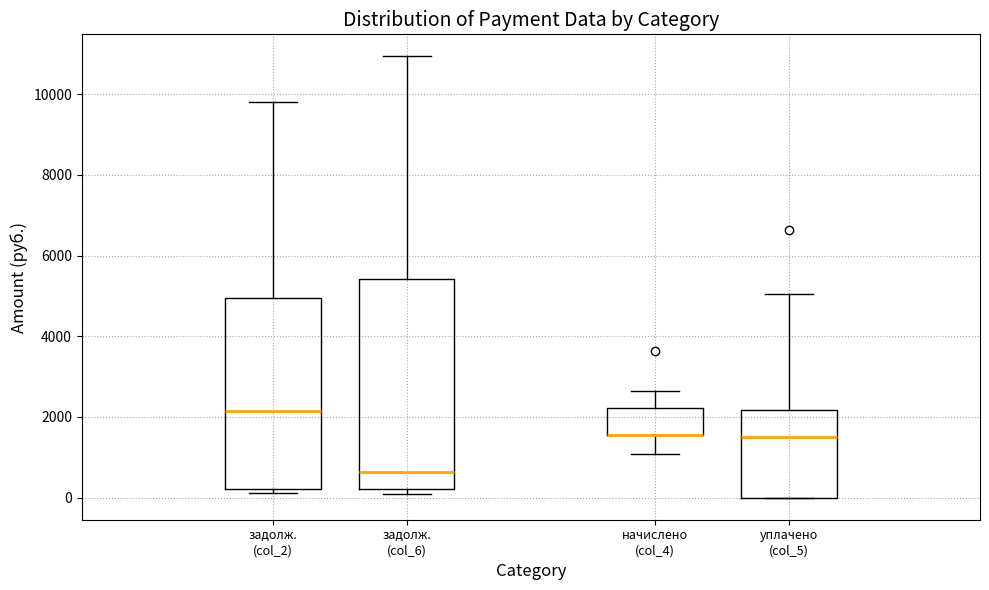

Reading left to right, transcribe this box plot: for each box, give where its median line is, the range the box spans, and where its two whiskers end, as read against the y-axis. The values are not printed on the chart, so give them approximately, as read against the axis.

задолж. (col_2): median 2200, box 200 to 5000, whiskers 200 (just below the box's lower edge) to 9800
задолж. (col_6): median 600, box 200 to 5400, whiskers 0 to 11000
начислено (col_4): median 1600 (drawn on the box's lower edge), box 1600 to 2200, whiskers 1000 to 2600
уплачено (col_5): median 1600, box 0 to 2200, whiskers 0 to 5000